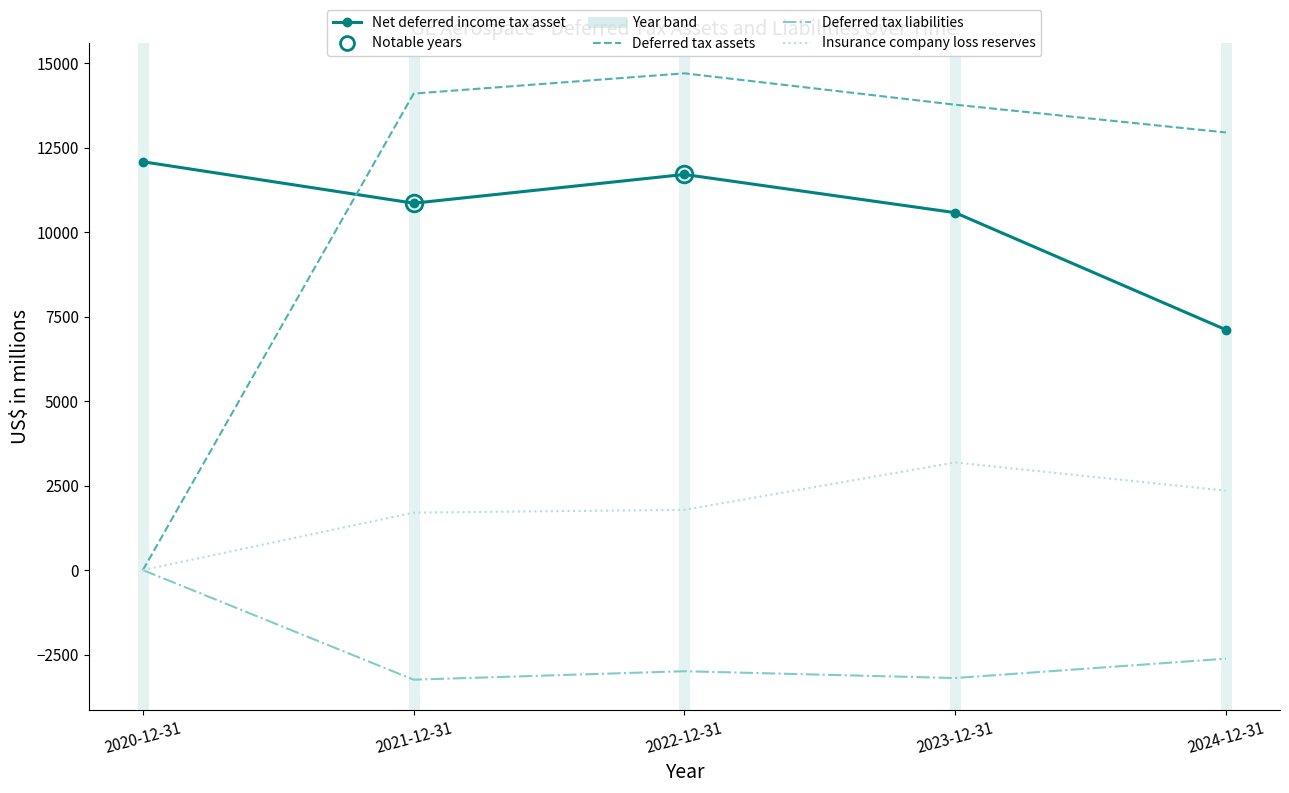

How many interior local valleys does the Deferred tax liabilities series have?

2